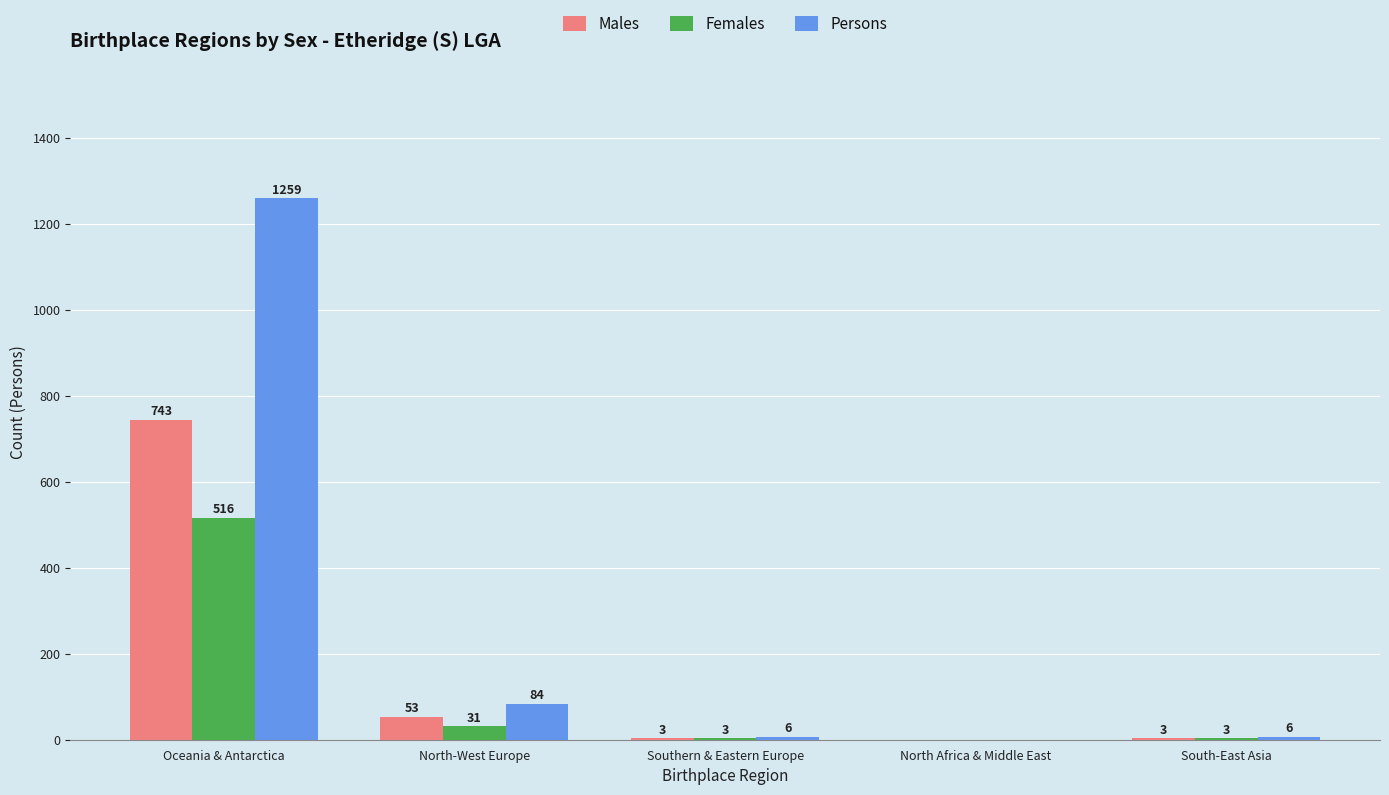

At which label does Persons first exceed 6?

Oceania & Antarctica